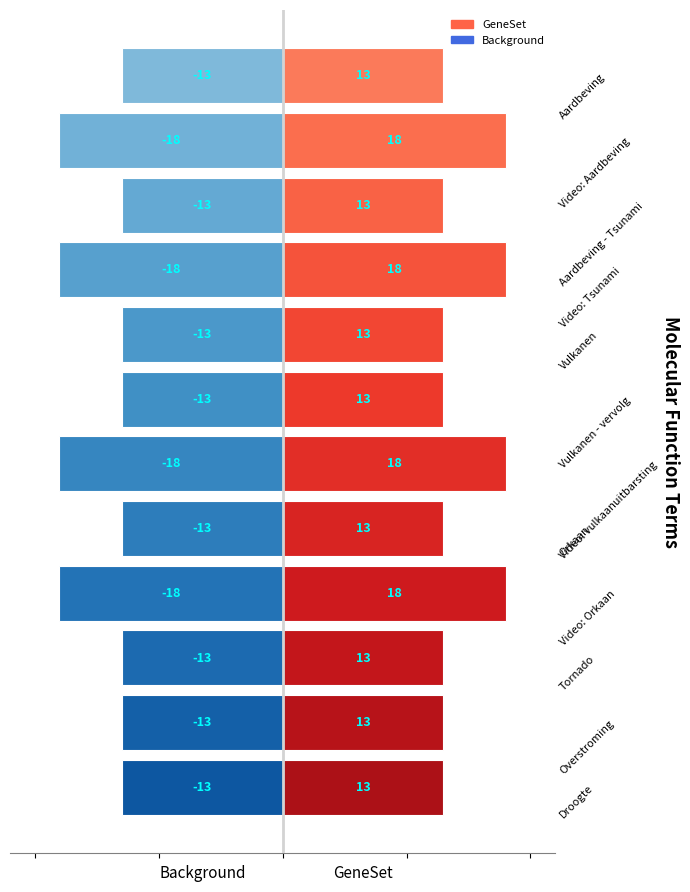

Count the number of categories in the chart.

12